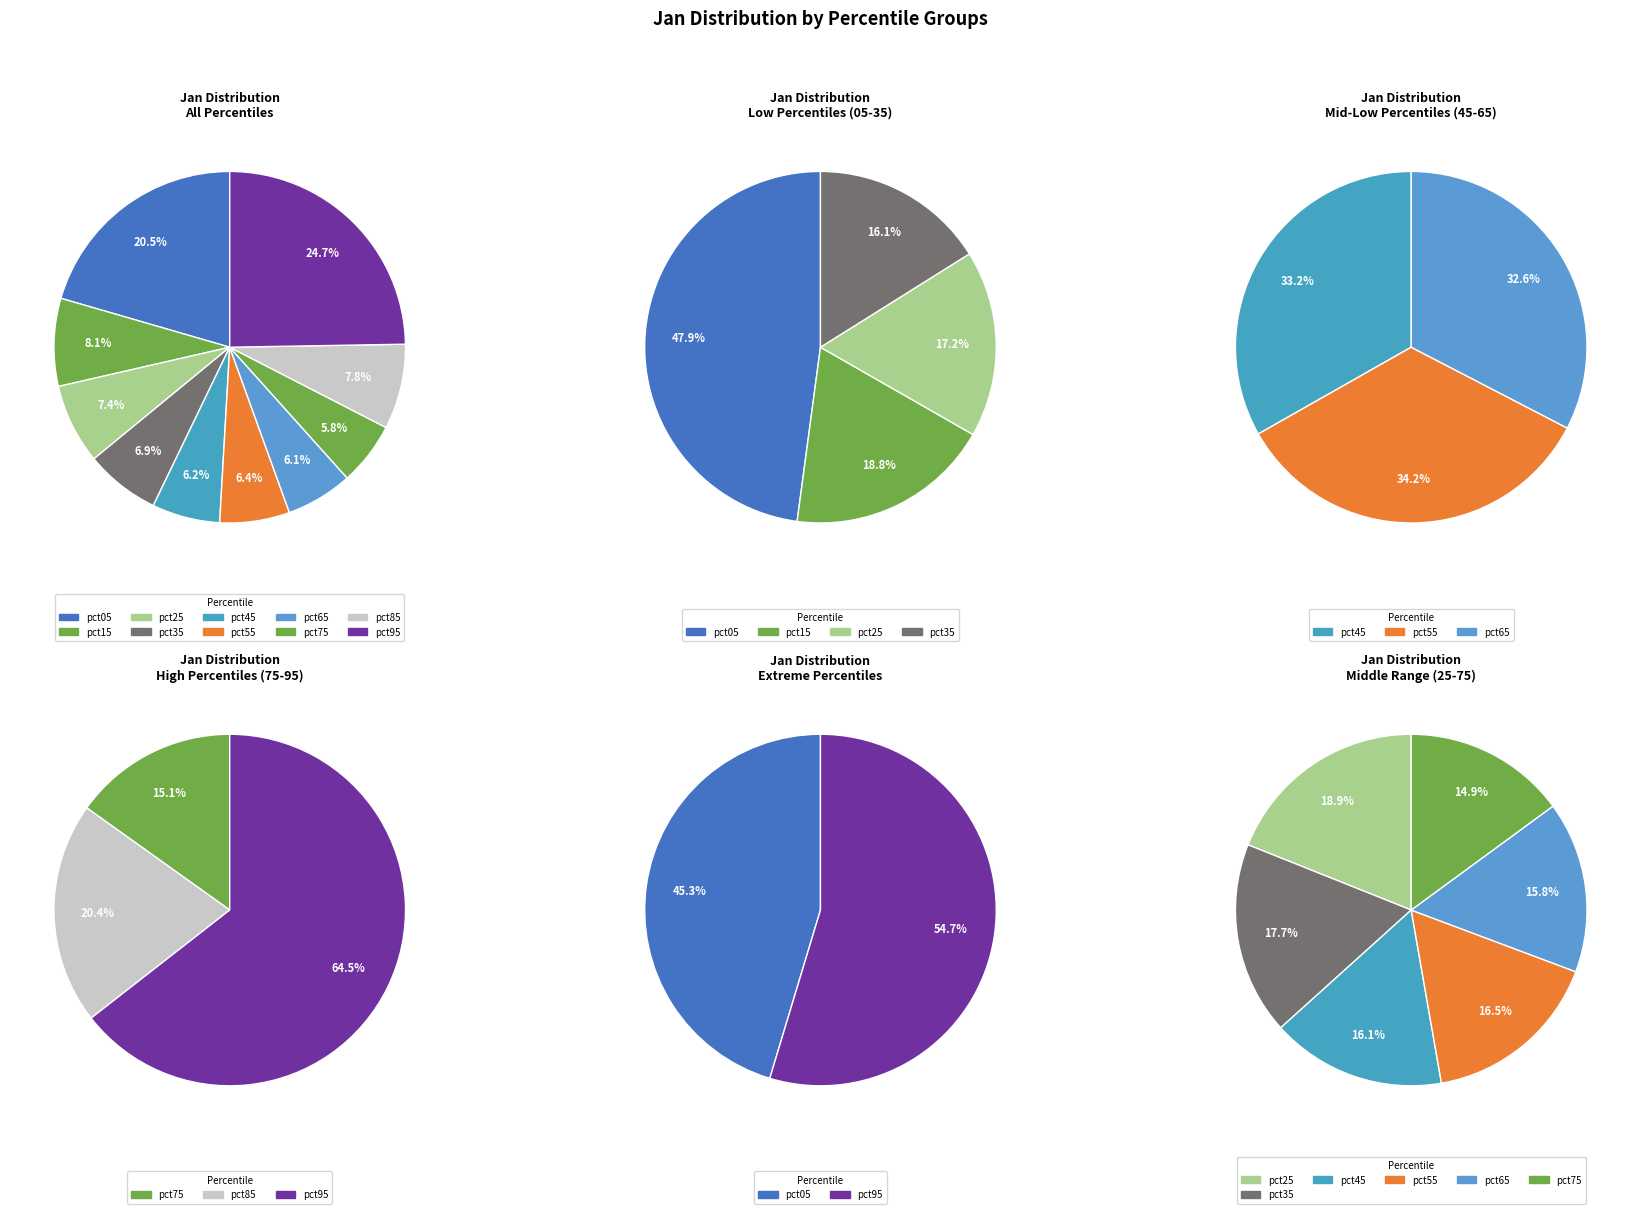

To the nearest percent, what is the average slice percentage?

10%